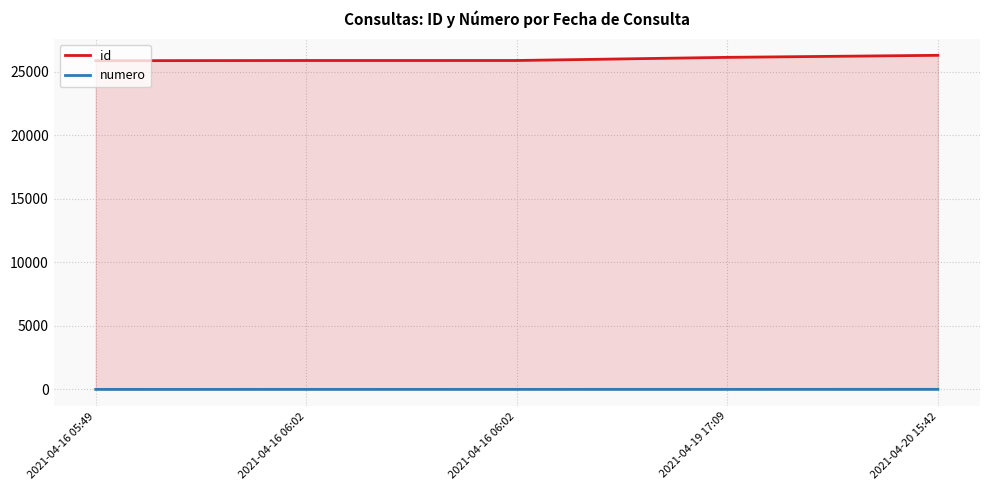

What is the label of the 5th point from the right?

2021-04-16 05:49